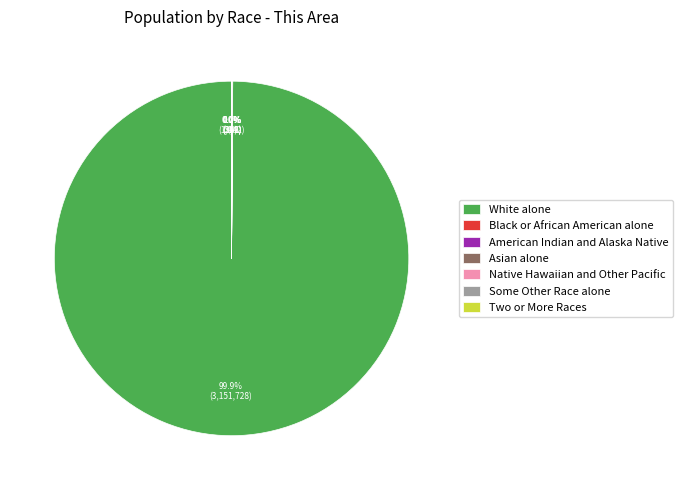

To the nearest percent, what is the difference between the largest and smallest slice percentages?

100%